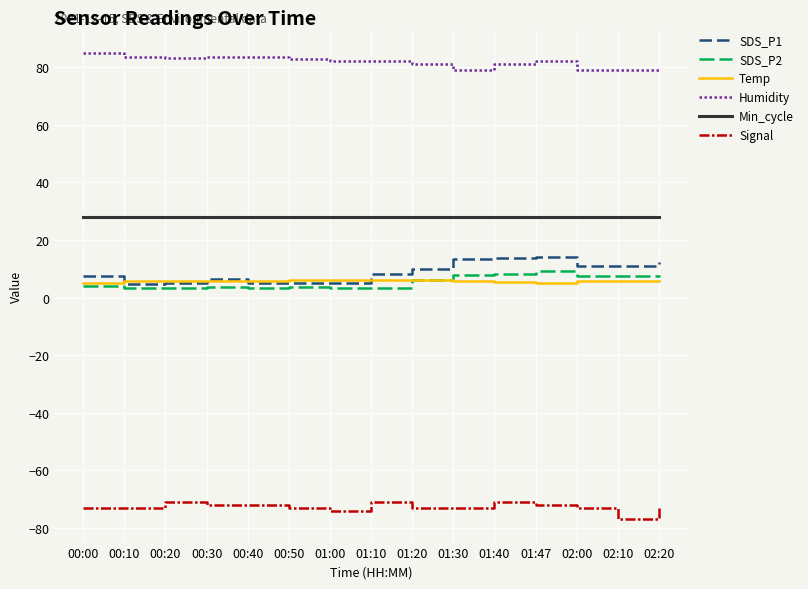

What is the approximate value of SDS_P2 at 00:20?

3.3